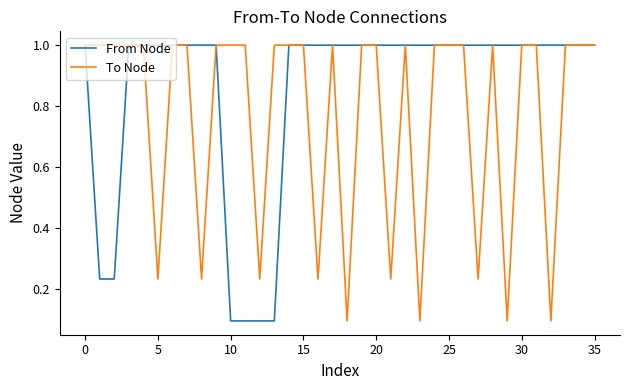

Which series has the largest total across all categories?

From Node